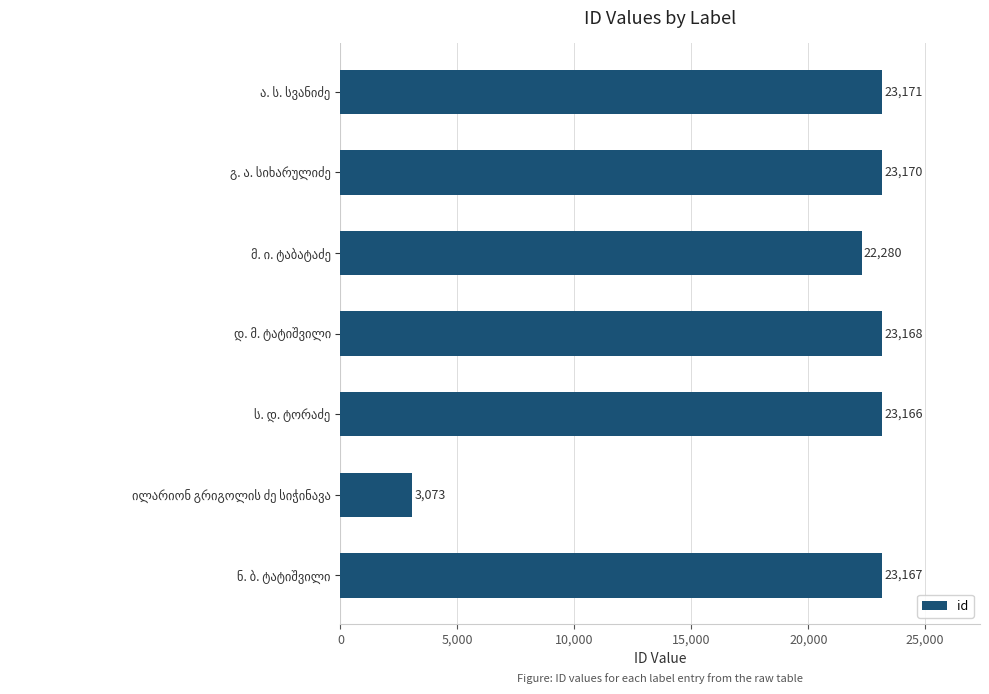

What is the minimum value shown in the chart?

3073